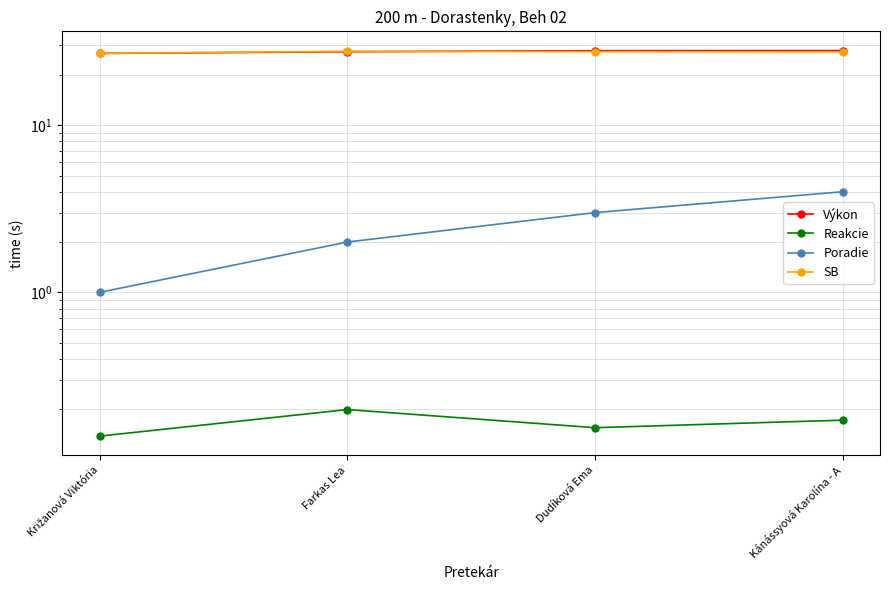

True or false: Poradie has more than 1 interior local peaks.

False